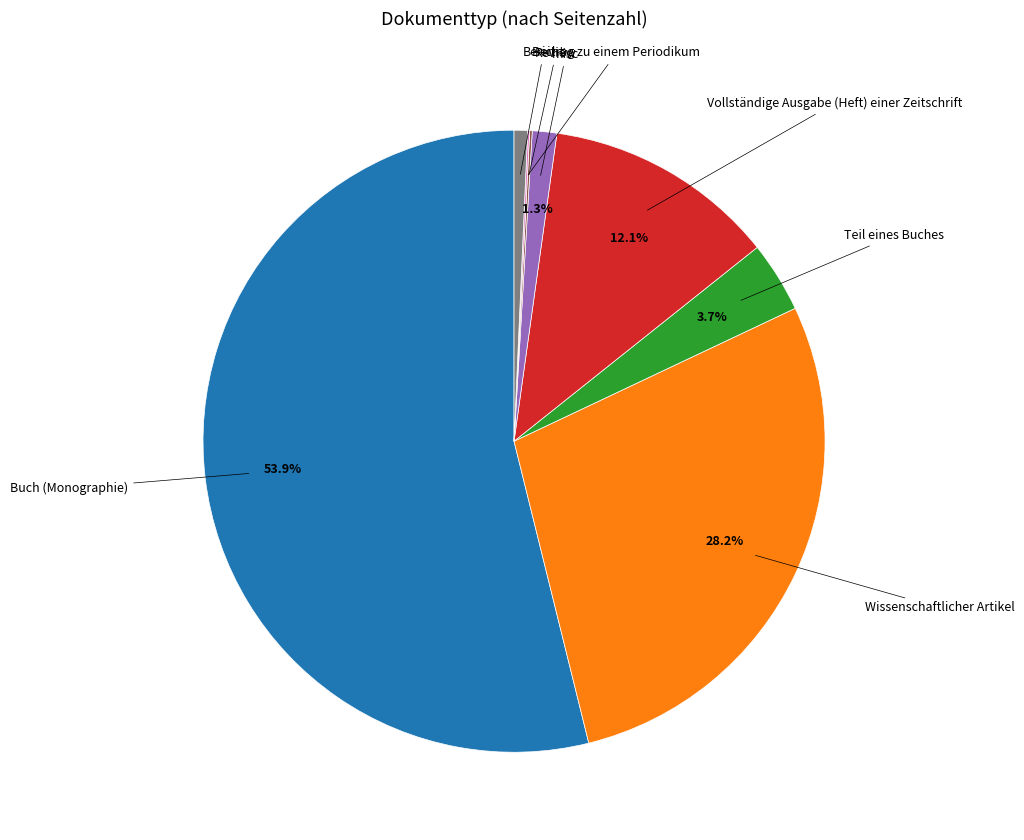

Which slice represents more than half of the pie?

Buch (Monographie)